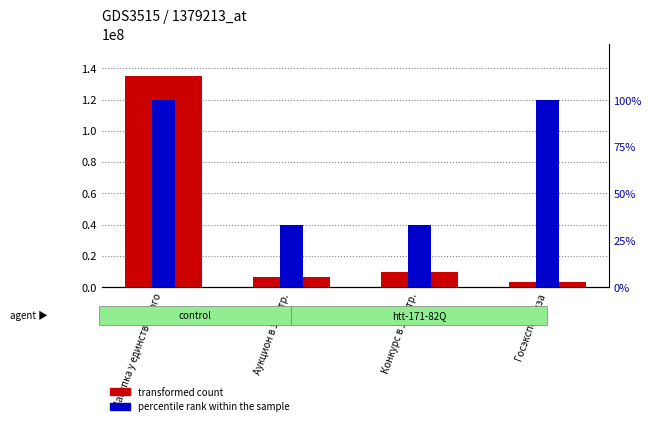

What are all the series names shown in the legend?

transformed count, percentile rank within the sample